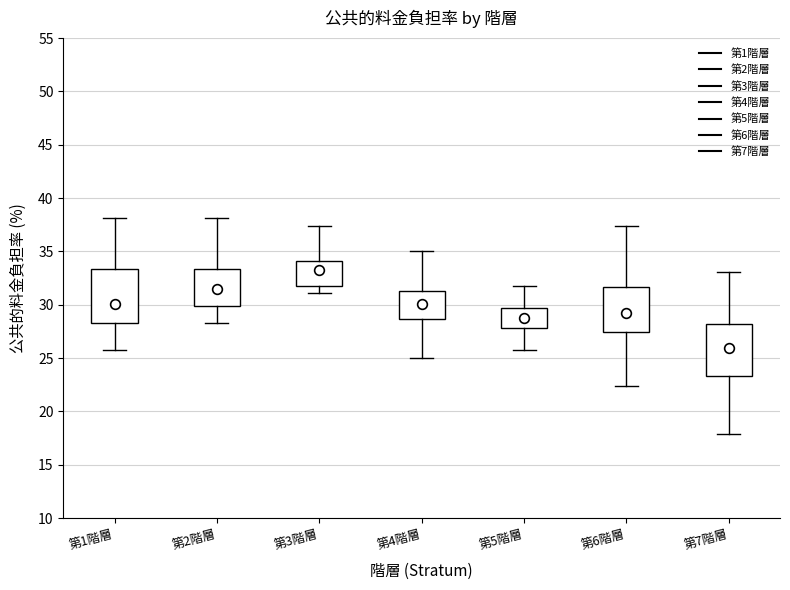

Reading left to right, transcribe this box plot: for each box, give where its median line is, the range the box spans, and where its two whiskers end, as read against the y-axis. The values are not printed on the chart, so give them approximately, as read against the axis.

第1階層: median 30.0, box 28.5 to 33.5, whiskers 26.0 to 38.0
第2階層: median 31.5, box 30.0 to 33.5, whiskers 28.5 to 38.0
第3階層: median 33.5, box 32.0 to 34.0, whiskers 31.0 to 37.5
第4階層: median 30.0, box 28.5 to 31.5, whiskers 25.0 to 35.0
第5階層: median 29.0, box 28.0 to 29.5, whiskers 26.0 to 32.0
第6階層: median 29.5, box 27.5 to 31.5, whiskers 22.5 to 37.5
第7階層: median 26.0, box 23.5 to 28.0, whiskers 18.0 to 33.0